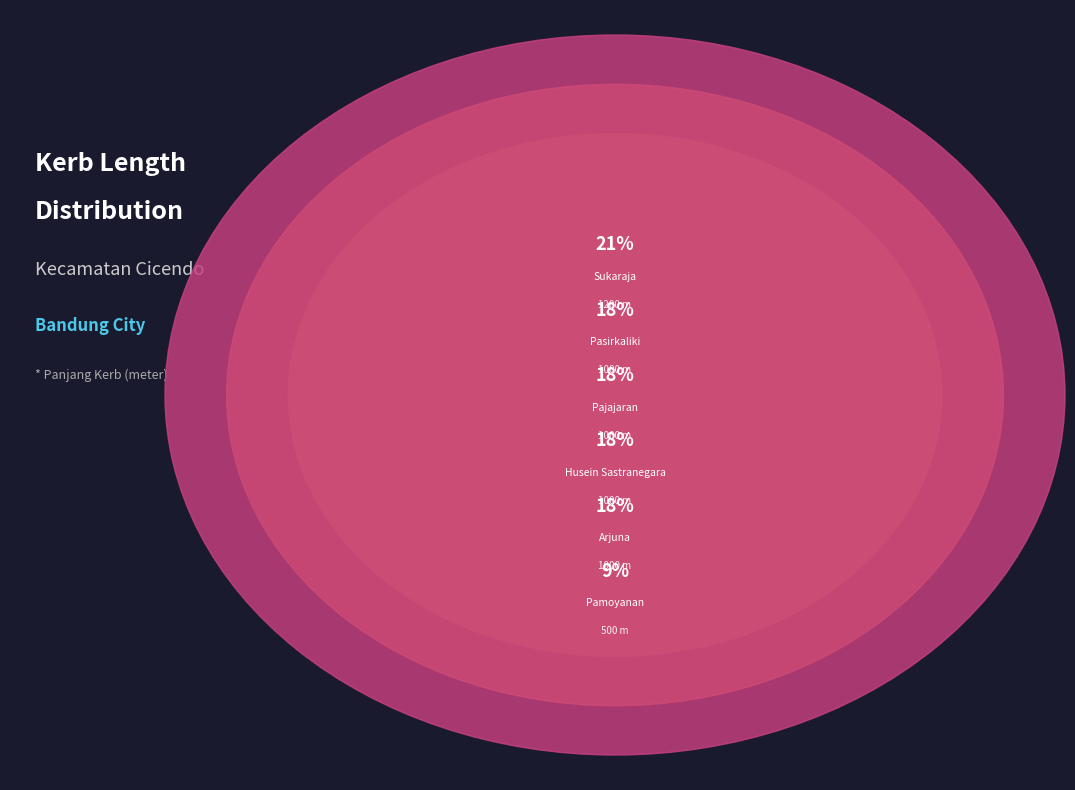

To the nearest percent, what is the average slice percentage?

17%